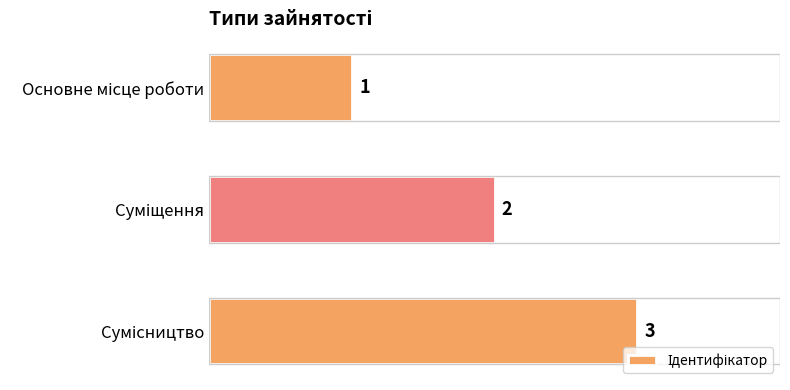

What is the greatest value displayed?

3